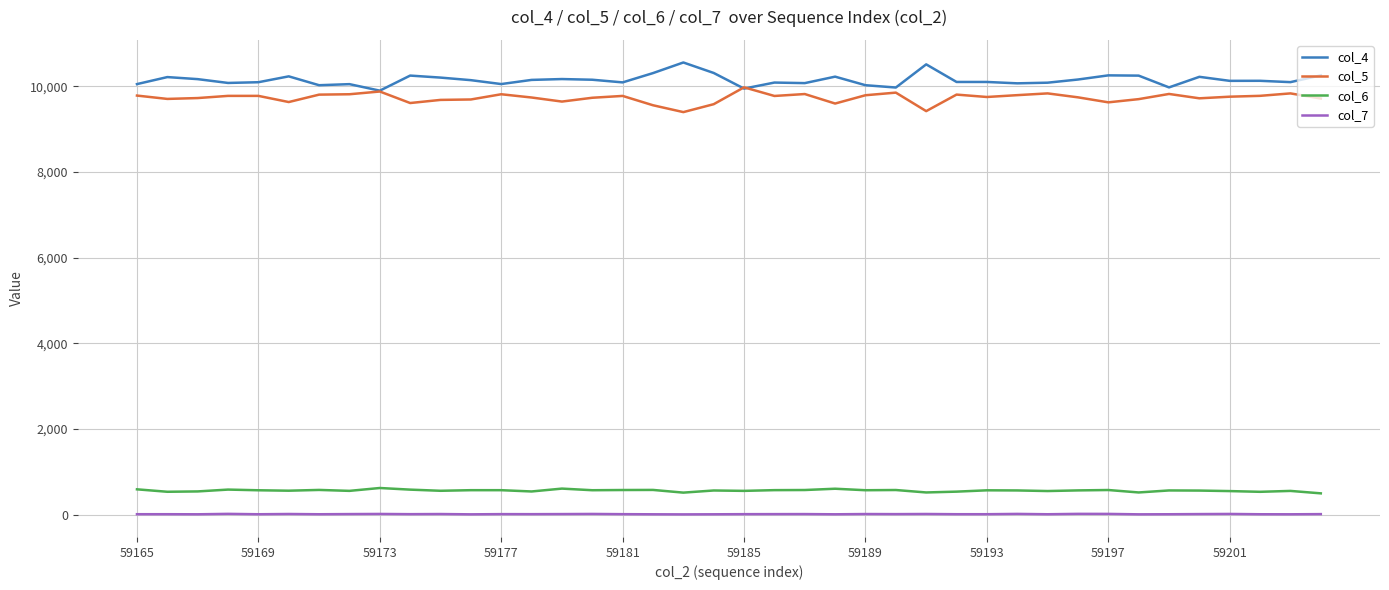

True or false: col_6 and col_4 cross at least once.

False